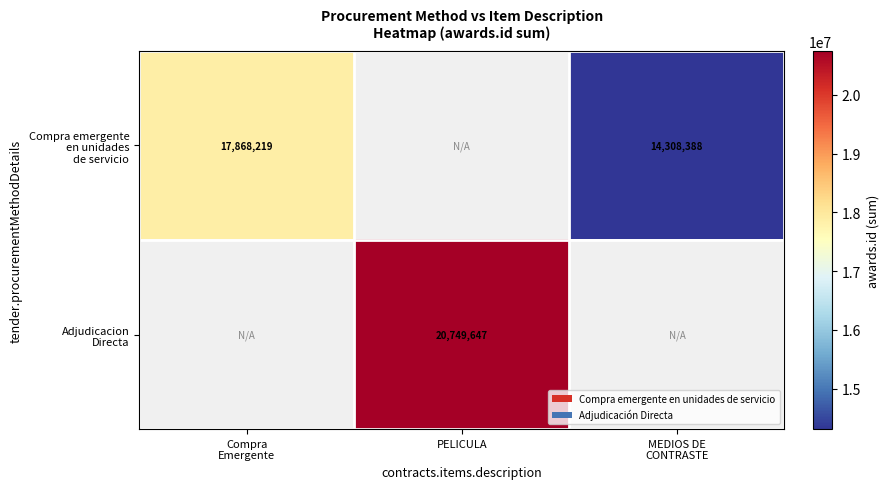

Count the number of categories in the chart.

3